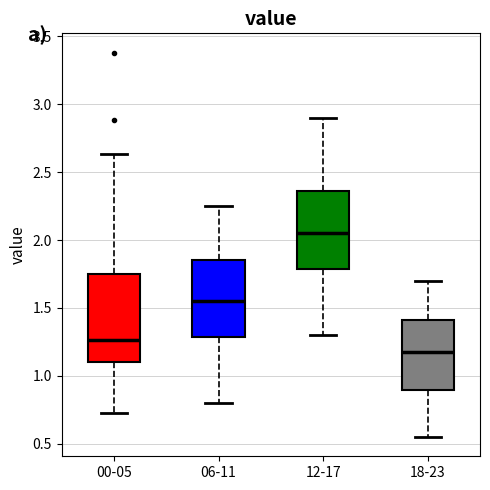

Where does the lower whisker of the box for 06-11 end on the y-axis? The values are not printed on the chart, so give them approximately, as read against the axis.

0.80